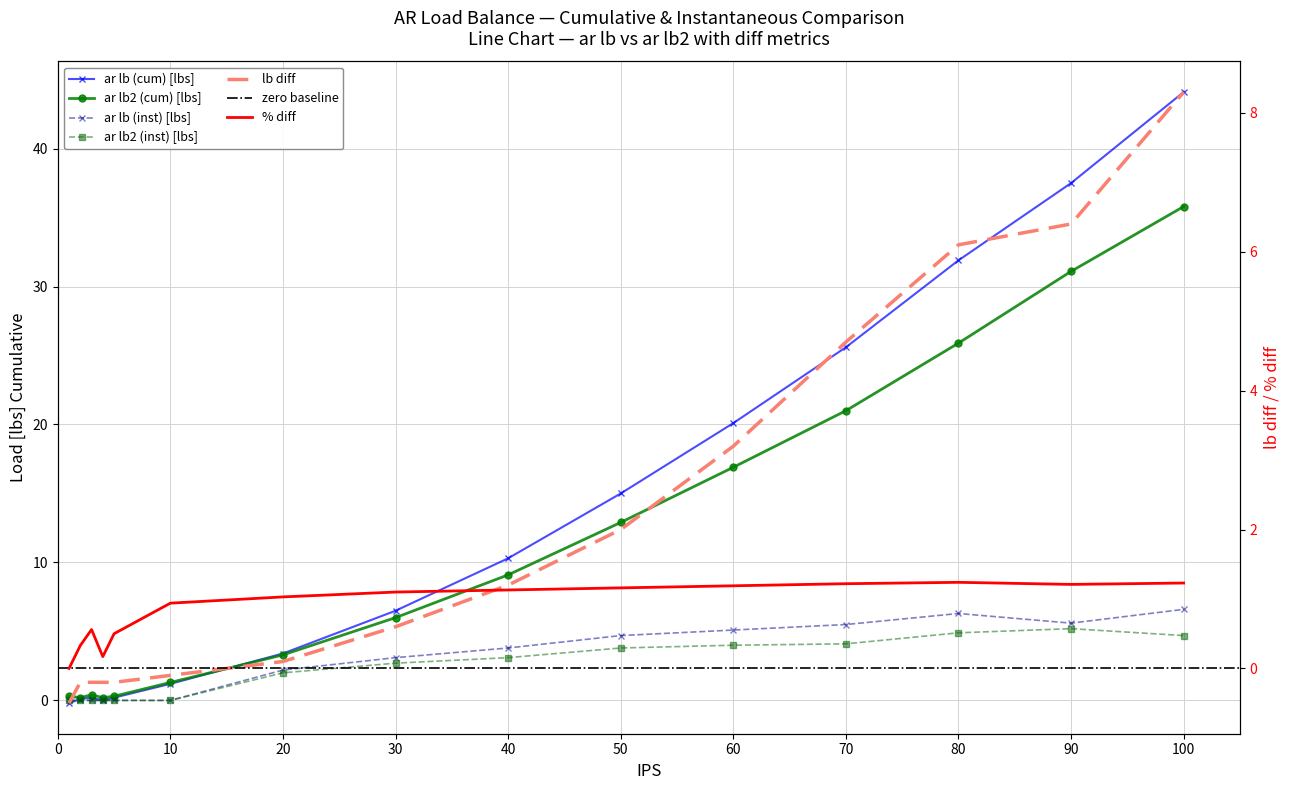

Reading left to right, list all the values displayed in this chart.

ar lb (cum): 1=-0.2	2=0.1	3=0.2	4=0.0	5=0.2	10=1.2	20=3.4	30=6.5	40=10.3	50=15.0	60=20.1	70=25.6	80=31.9	90=37.5	100=44.1
ar lb2 (cum): 1=0.3	2=0.2	3=0.4	4=0.2	5=0.3	10=1.3	20=3.3	30=6.0	40=9.1	50=12.9	60=16.9	70=21.0	80=25.9	90=31.1	100=35.8
lb diff: 1=-0.5	2=-0.2	3=-0.2	4=-0.2	5=-0.2	10=-0.1	20=0.1	30=0.6	40=1.2	50=2.0	60=3.2	70=4.7	80=6.1	90=6.4	100=8.3
% diff: 1=0.0	2=0.3	3=0.6	4=0.2	5=0.5	10=0.9	20=1.0	30=1.1	40=1.1	50=1.2	60=1.2	70=1.2	80=1.2	90=1.2	100=1.2
ar lb (inst): 1=0.0	2=0.0	3=0.0	4=0.0	5=0.0	10=0.0	20=2.2	30=3.1	40=3.8	50=4.7	60=5.1	70=5.5	80=6.3	90=5.6	100=6.6
ar lb2 (inst): 1=0.0	2=0.0	3=0.0	4=0.0	5=0.0	10=0.0	20=2.0	30=2.7	40=3.1	50=3.8	60=4.0	70=4.1	80=4.9	90=5.2	100=4.7